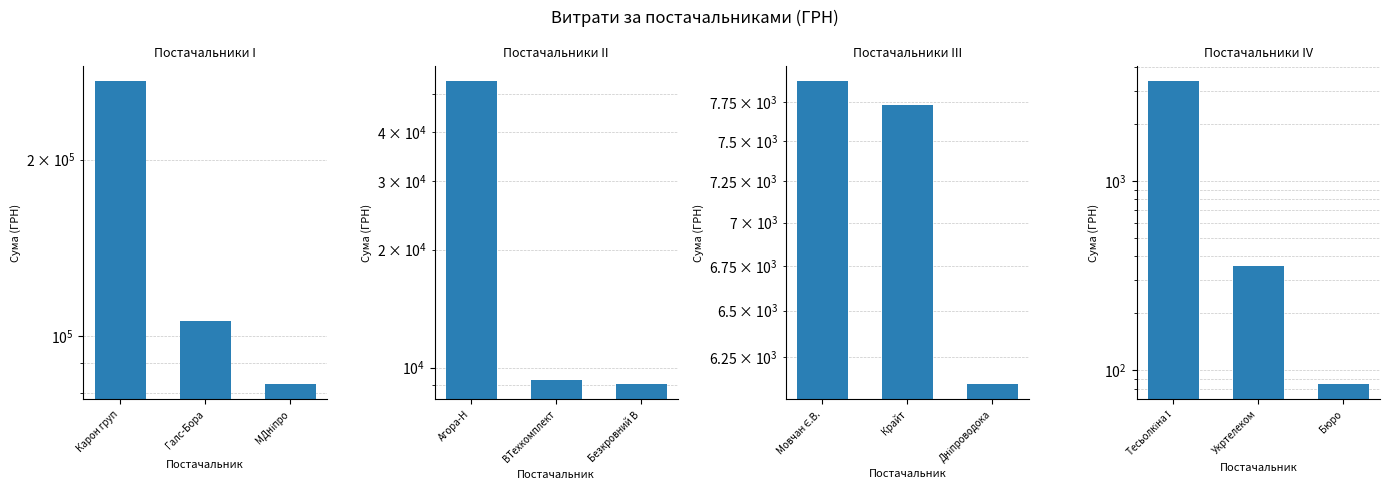

How many data points are less than 355?

1